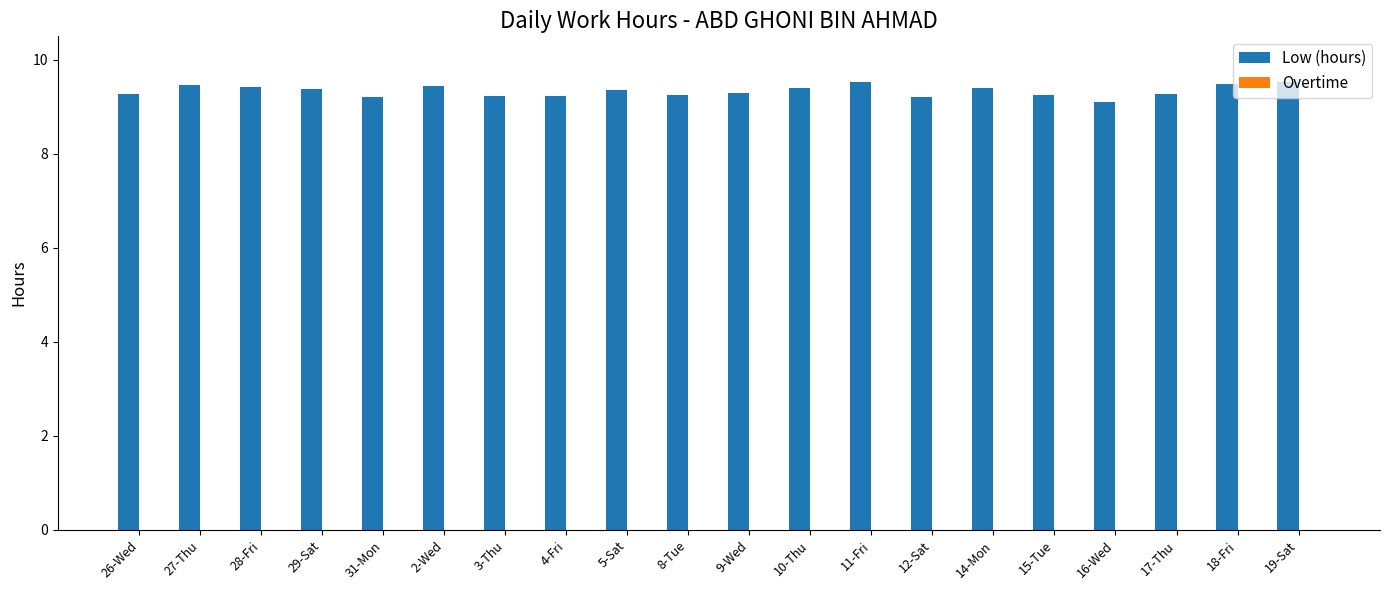

Approximately how many times larger is the value at 15-Tue compared to 9-Wed?

1.0